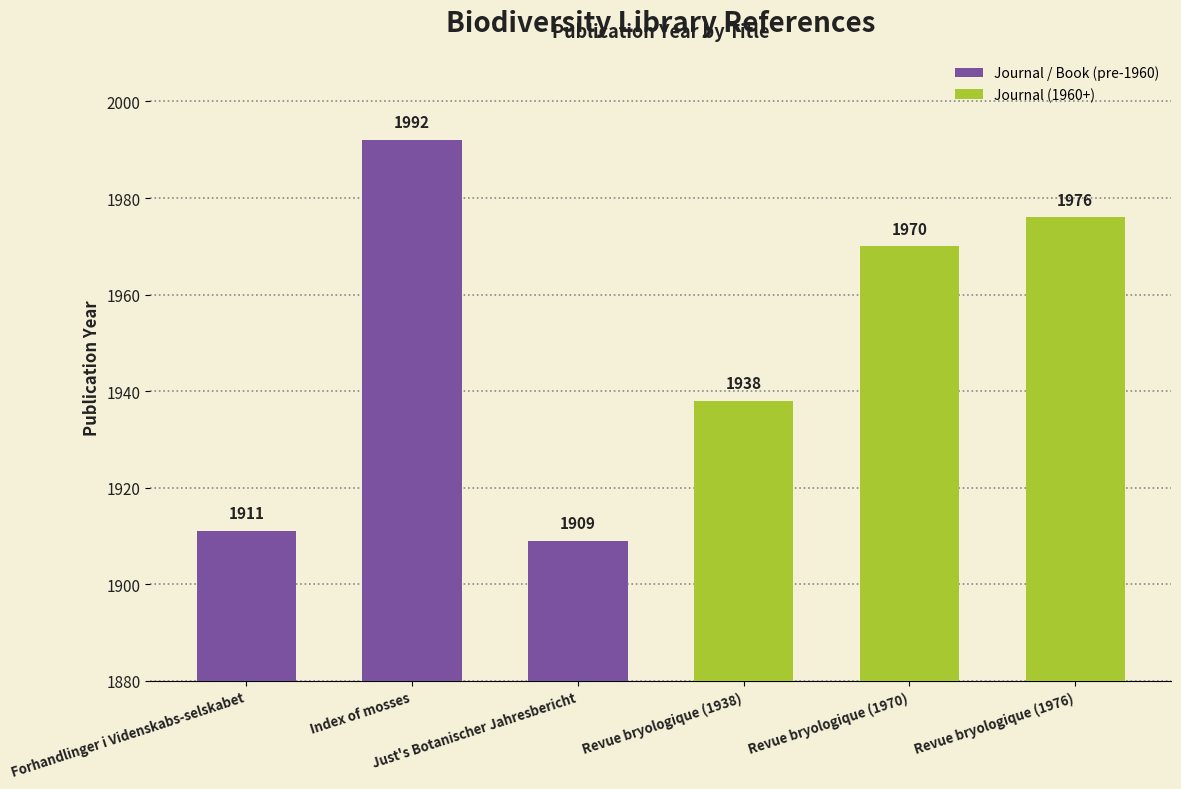

What is the value of the 3rd bar from the left?

1909